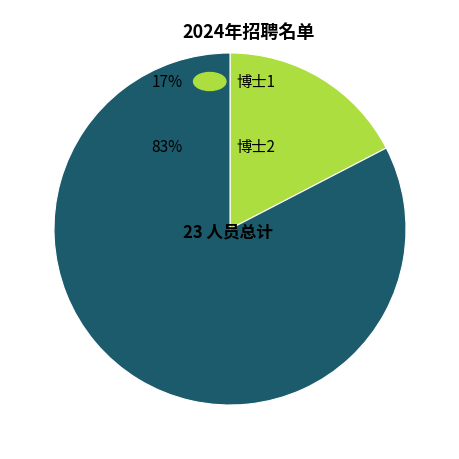

Does any single category account for the majority?

Yes